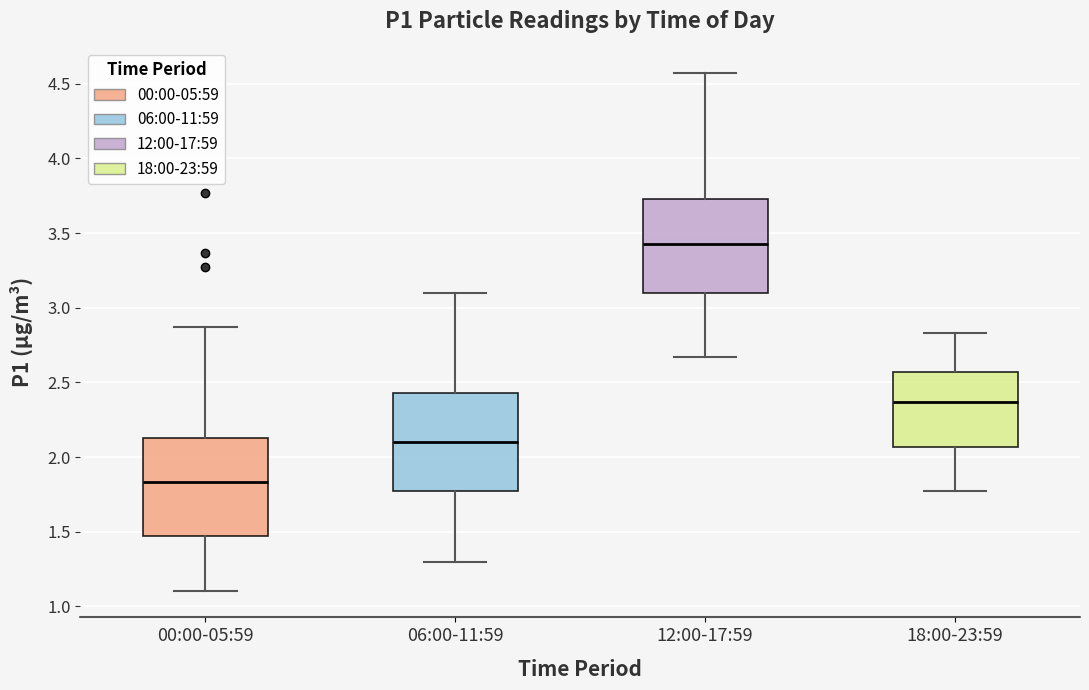

Where does the median line of the box for 06:00-11:59 sit on the y-axis? The values are not printed on the chart, so give them approximately, as read against the axis.

2.10